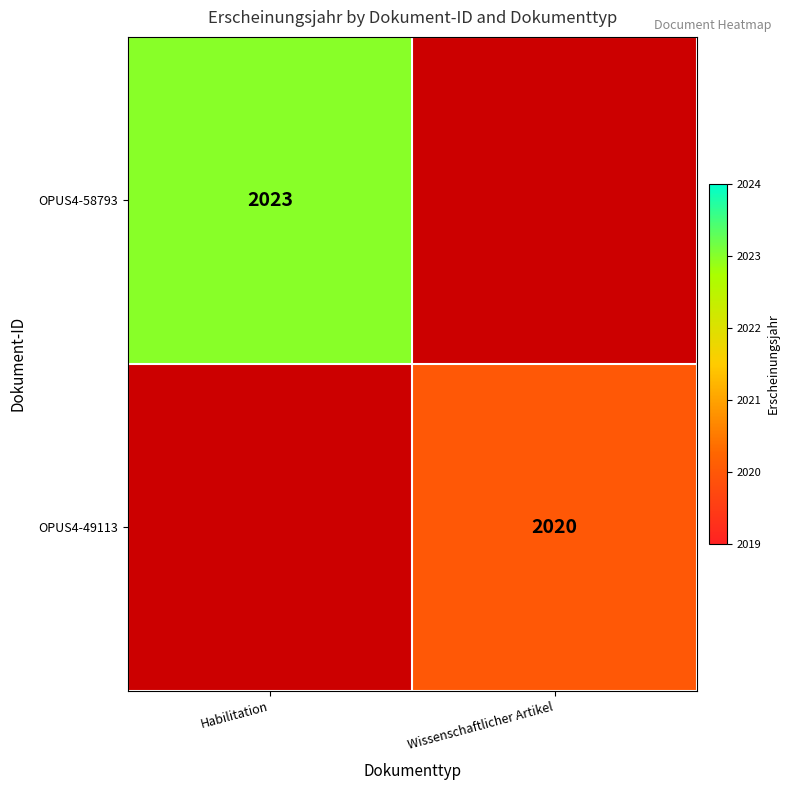

The value of OPUS4-49113 at Wissenschaftlicher Artikel is 1287. True or false?

False